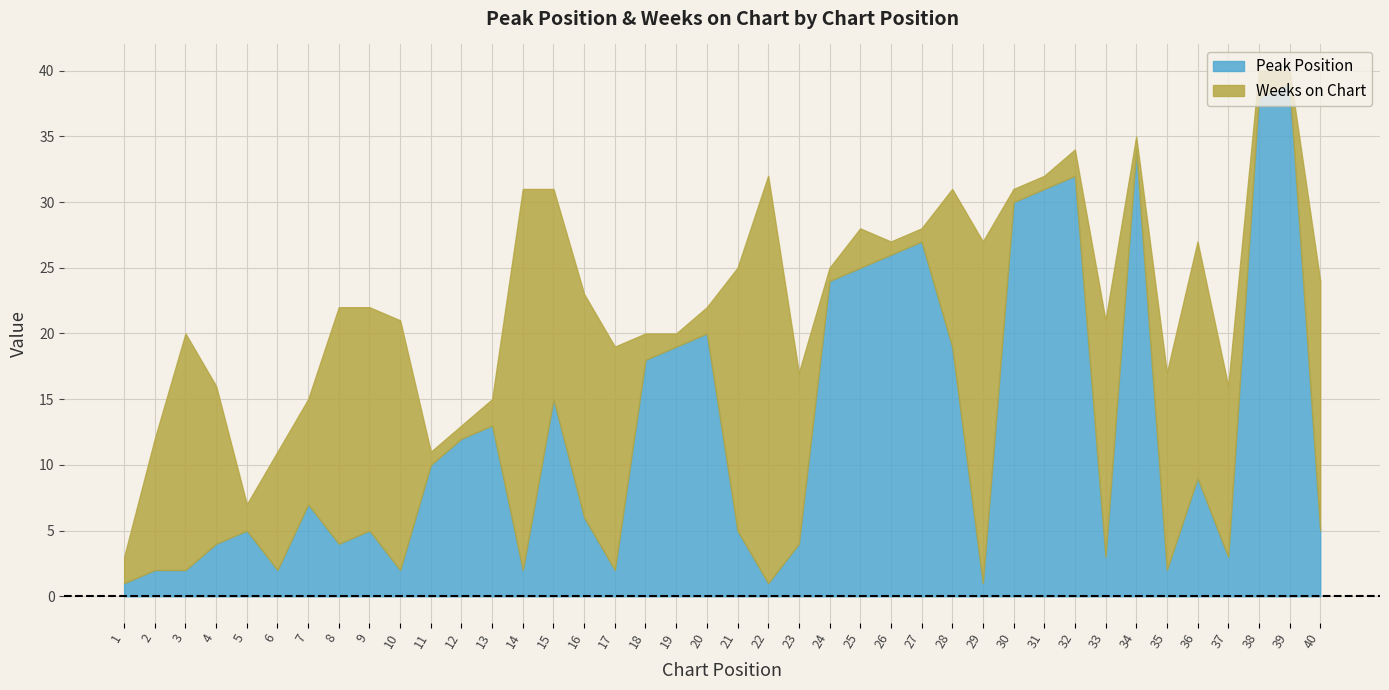

At which category does the chart reach its minimum across all series?

1